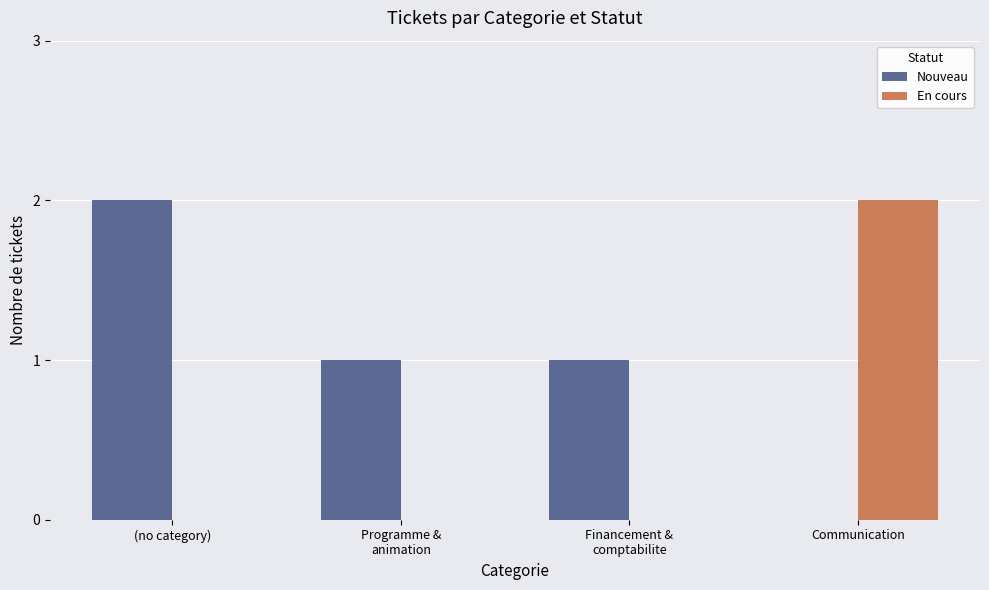

Reading left to right, what are all the values shown in this chart?

Nouveau: (no category)=2	Programme &
animation=1	Financement &
comptabilite=1	Communication=0
En cours: (no category)=0	Programme &
animation=0	Financement &
comptabilite=0	Communication=2